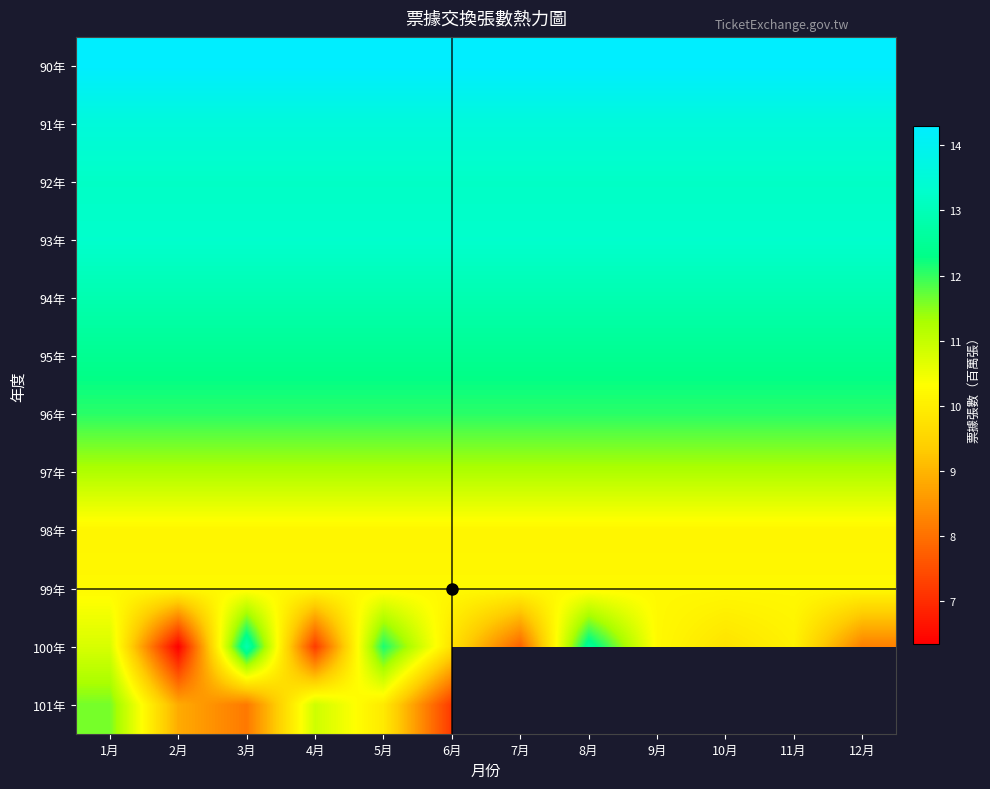

Between 5月 and 7月, which is larger?

5月